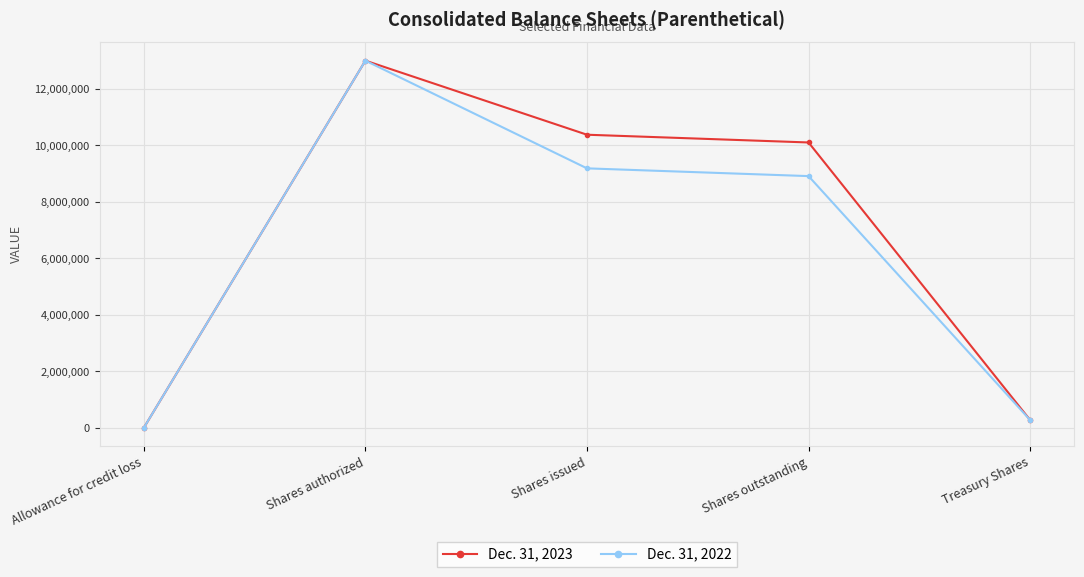

Reading right to left, what are all the values shown in this chart?

Dec. 31, 2023: Treasury Shares=274473	Shares outstanding=10102612	Shares issued=10377085	Shares authorized=13000000	Allowance for credit loss=345
Dec. 31, 2022: Treasury Shares=274473	Shares outstanding=8911546	Shares issued=9186019	Shares authorized=13000000	Allowance for credit loss=527